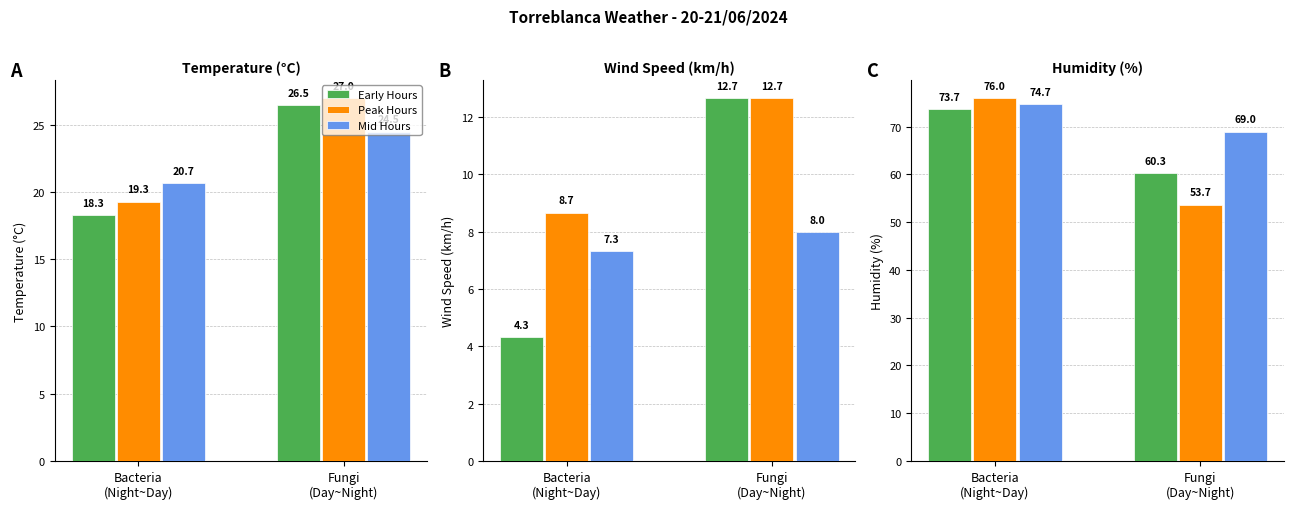

Which series has the widest spread of values?

Peak Hours